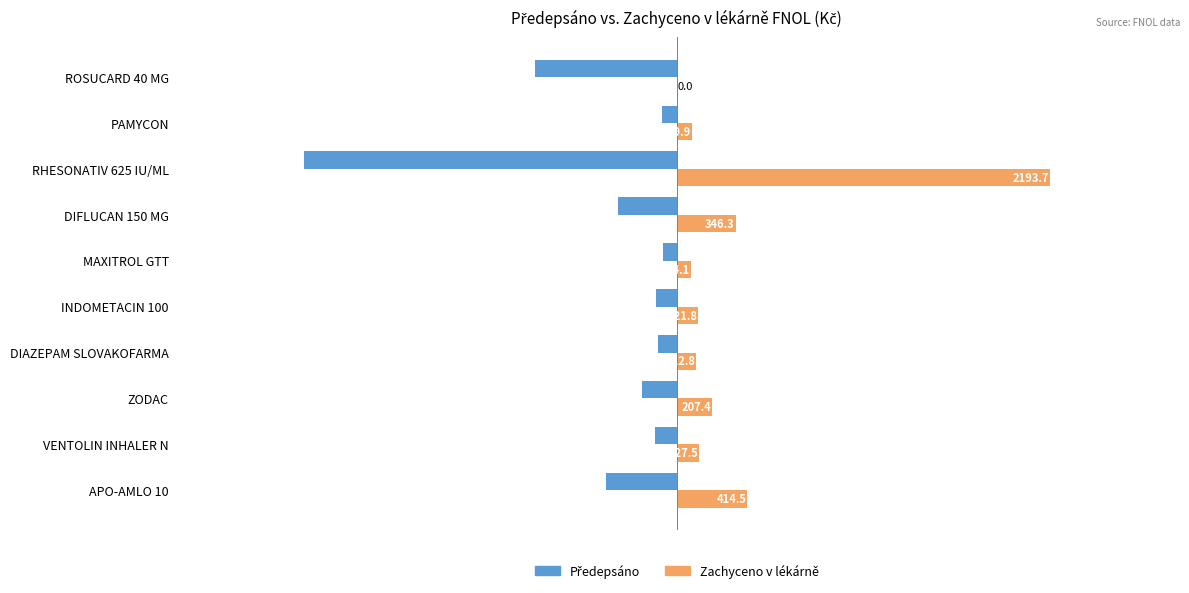

Which series has the largest total across all categories?

Zachyceno v lékárně